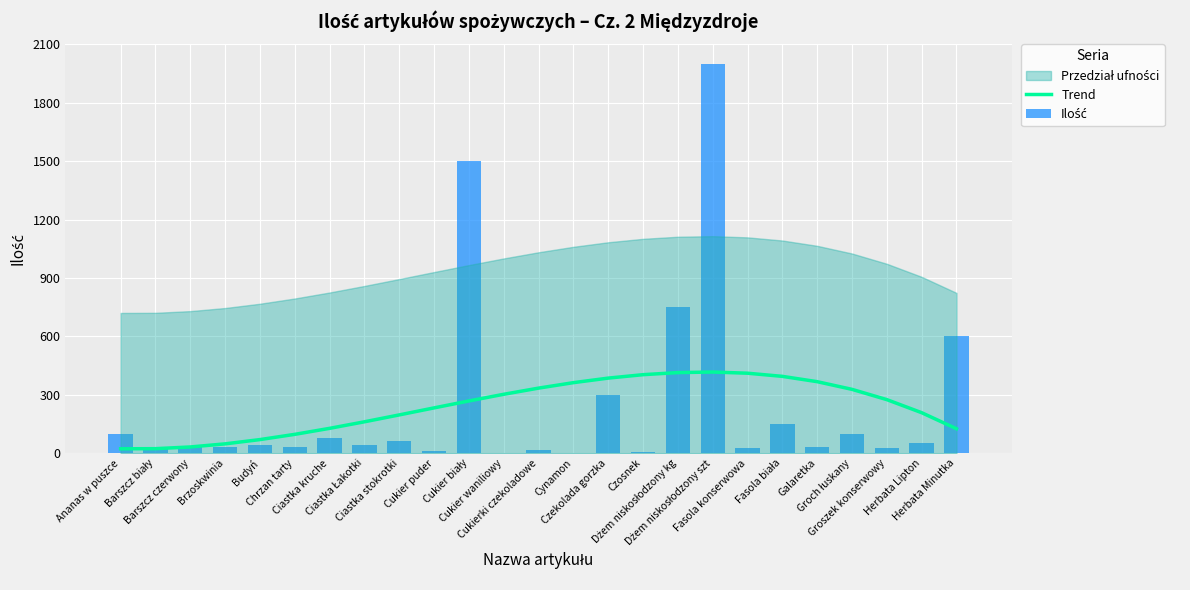

The value of Trend at Cynamon is 252.2. True or false?

False